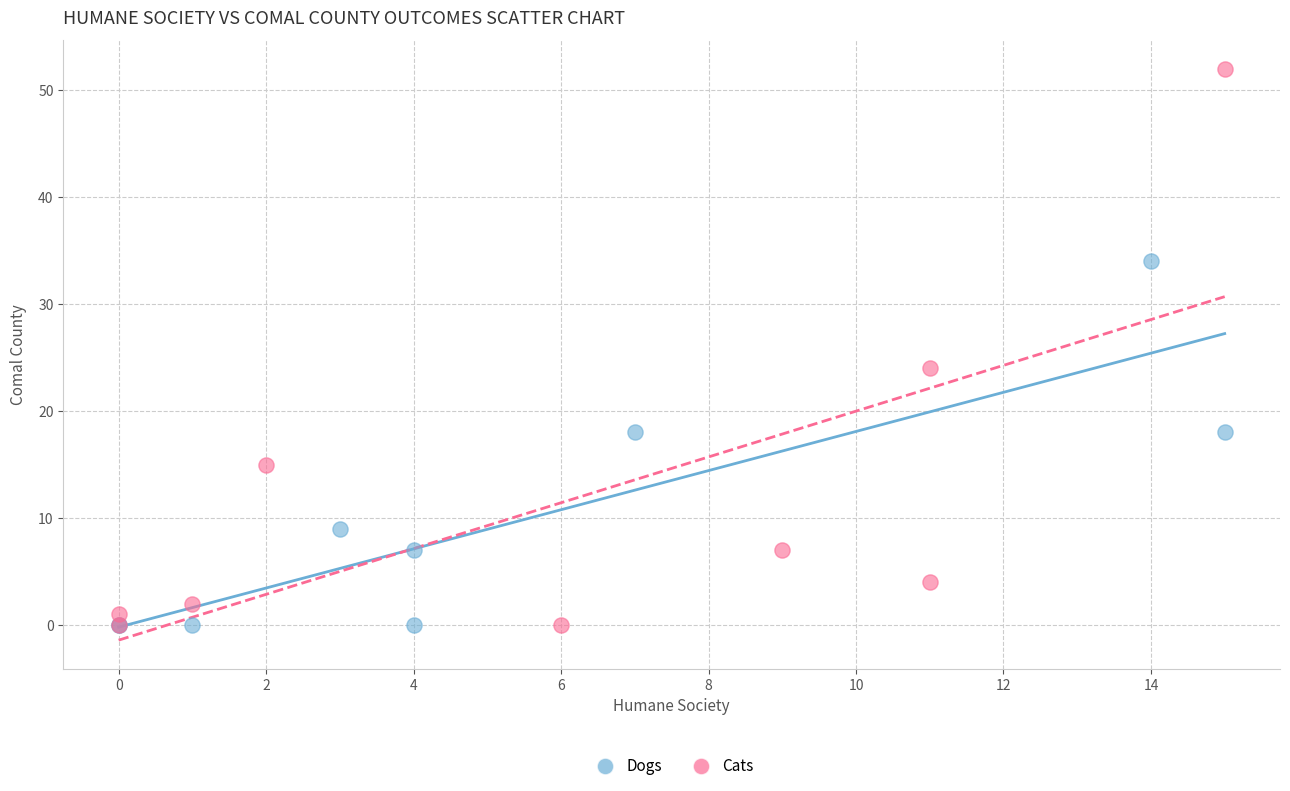

What are all the series names shown in the legend?

Dogs, Cats